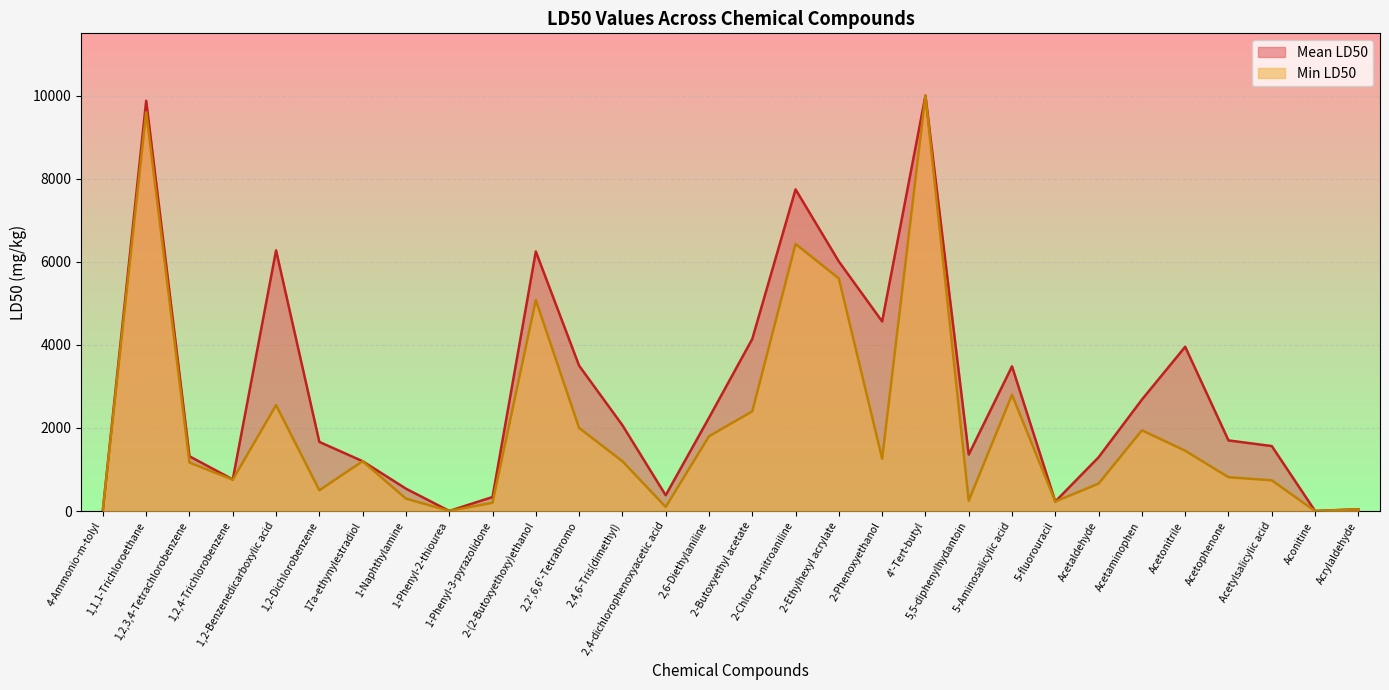

Which series changed the most between 1,2,4-Trichlorobenzene and 1,2-Benzenedicarboxylic acid?

Mean LD50